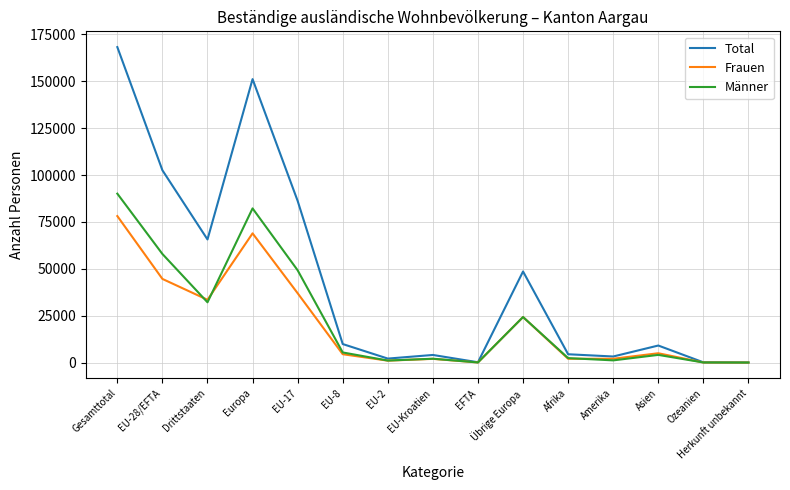

What is the difference between the highest and lowest values at EU-Kroatien?

2078